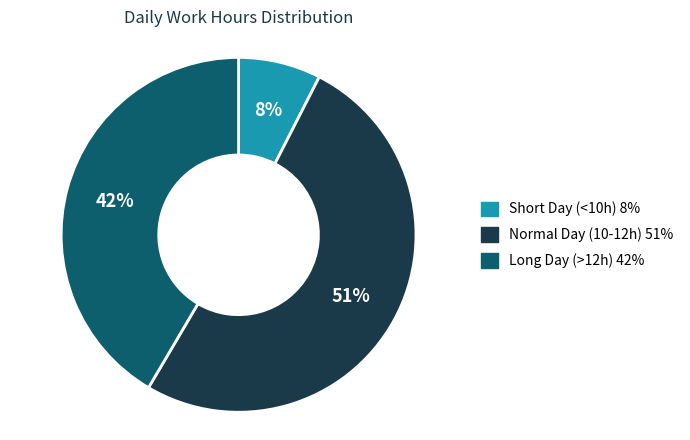

Is there a majority slice in this chart?

Yes